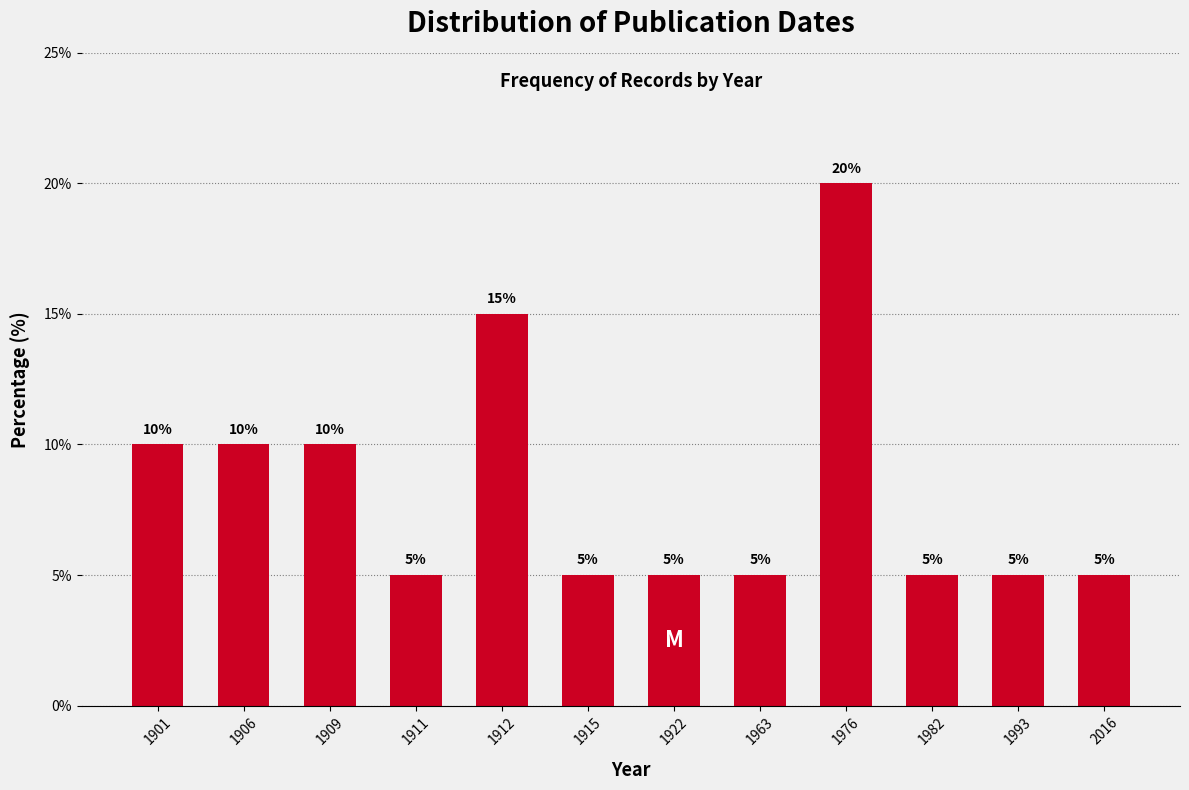

Reading right to left, transcribe all the data shown in this chart.

5	5	5	20	5	5	5	15	5	10	10	10